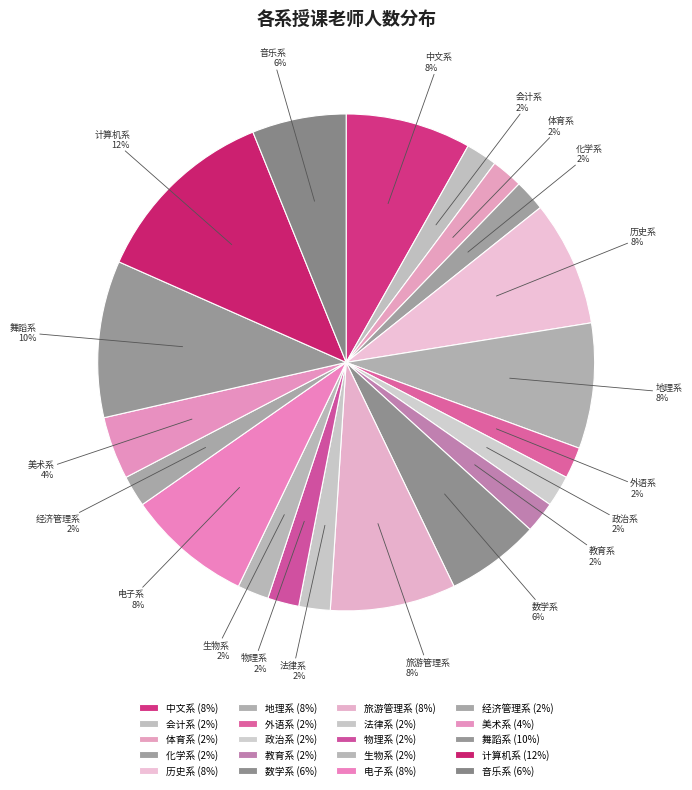

Count the number of slices in the pie.

20